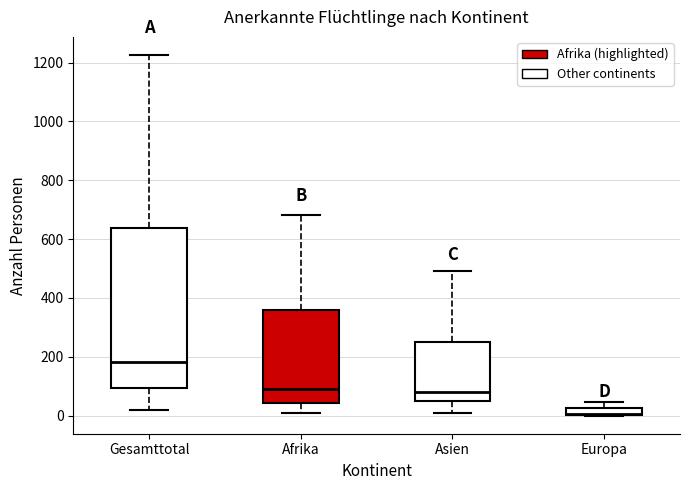

Where is the lower edge of the box for Asien on the y-axis? The values are not printed on the chart, so give them approximately, as read against the axis.

40